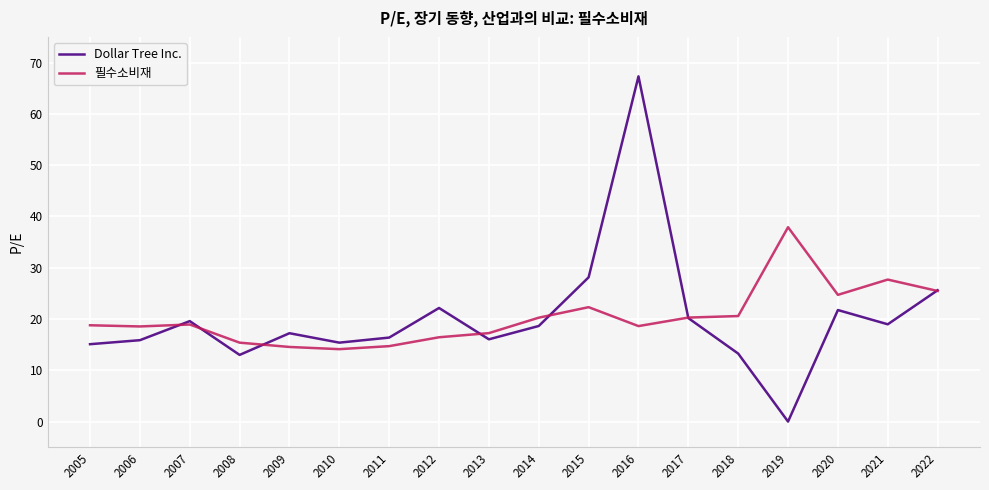

What is the minimum value for 필수소비재?

14.1